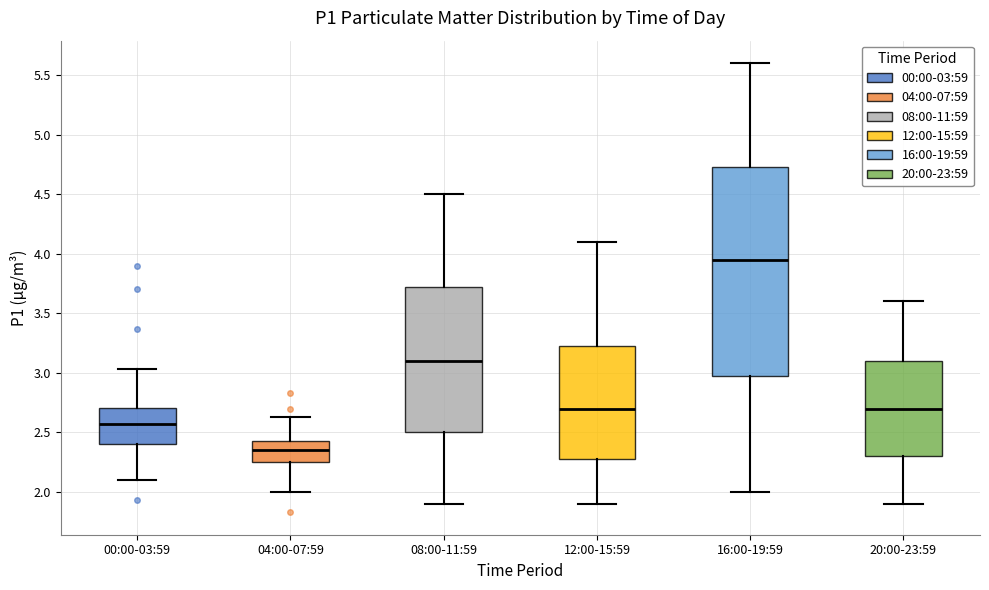

Reading left to right, read every box against the y-axis: the position of its median line, the range the box covers, and the ends of its whiskers. The values are not printed on the chart, so give them approximately, as read against the axis.

00:00-03:59: median 2.55, box 2.40 to 2.70, whiskers 2.10 to 3.05
04:00-07:59: median 2.35, box 2.25 to 2.45, whiskers 2.00 to 2.65
08:00-11:59: median 3.10, box 2.50 to 3.75, whiskers 1.90 to 4.50
12:00-15:59: median 2.70, box 2.30 to 3.25, whiskers 1.90 to 4.10
16:00-19:59: median 3.95, box 3.00 to 4.75, whiskers 2.00 to 5.60
20:00-23:59: median 2.70, box 2.30 to 3.10, whiskers 1.90 to 3.60